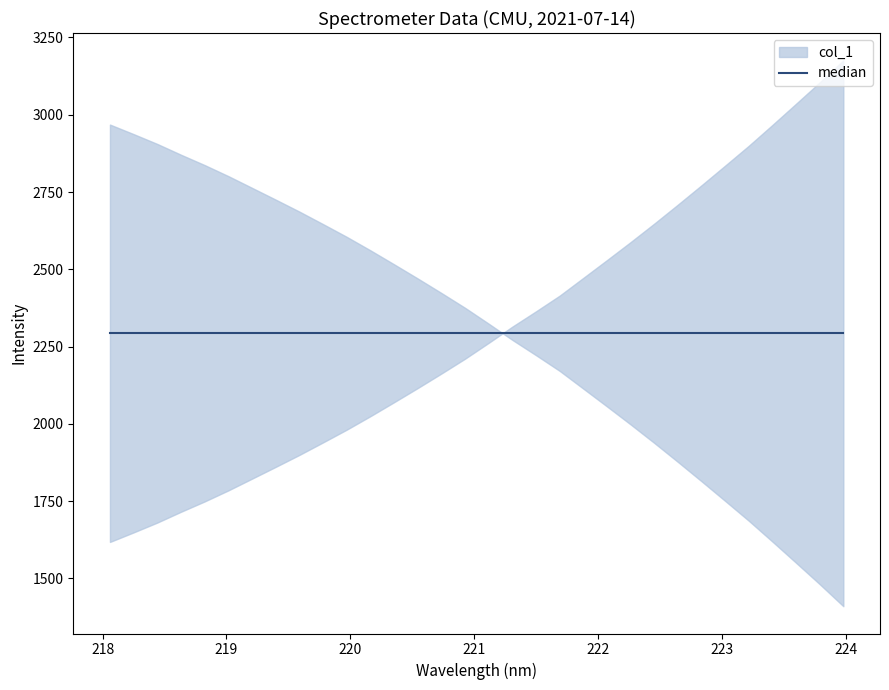

Is it true that the value at 11 is 2024.6?

True